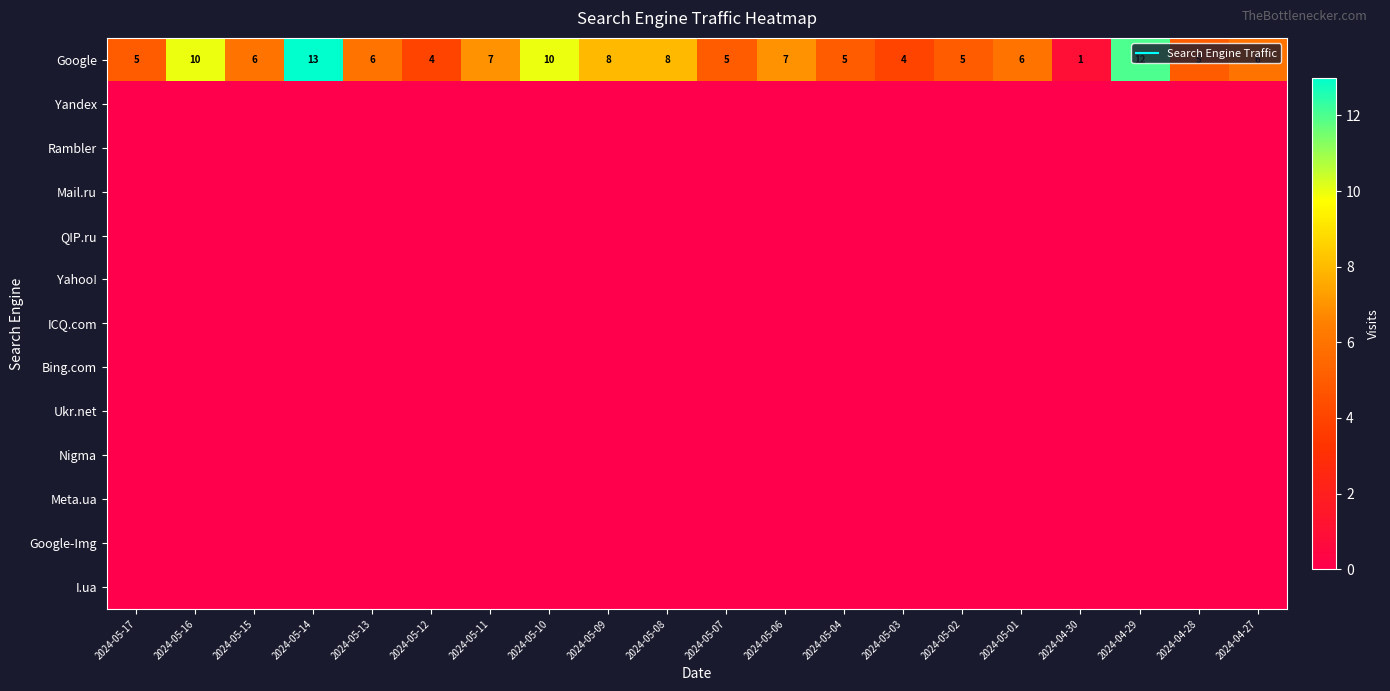

What is the difference between the second highest and minimum values in the Google series?

11